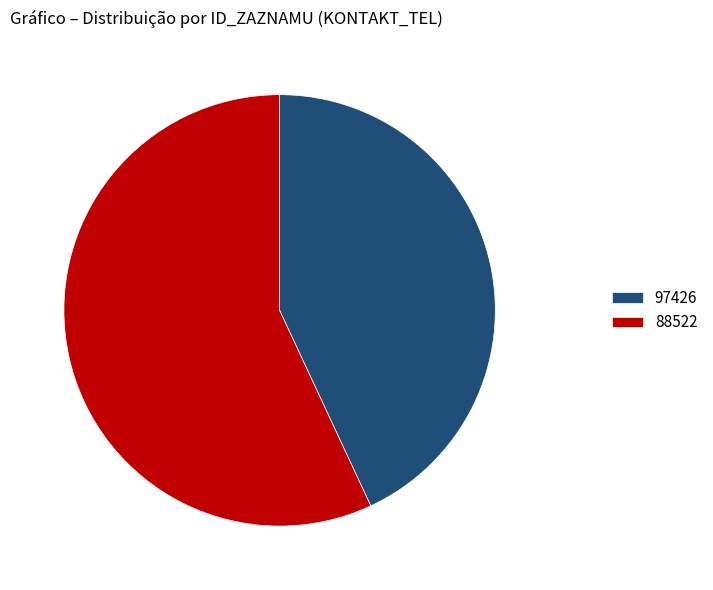

True or false: 97426 accounts for 37% of the total.

False